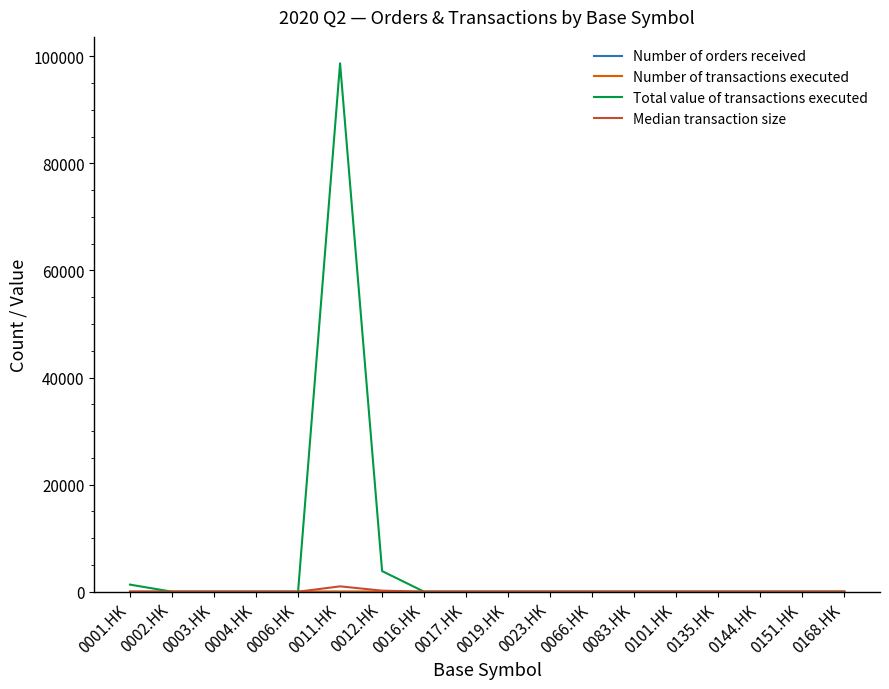

At which category is the sum across all series the highest?

0011.HK